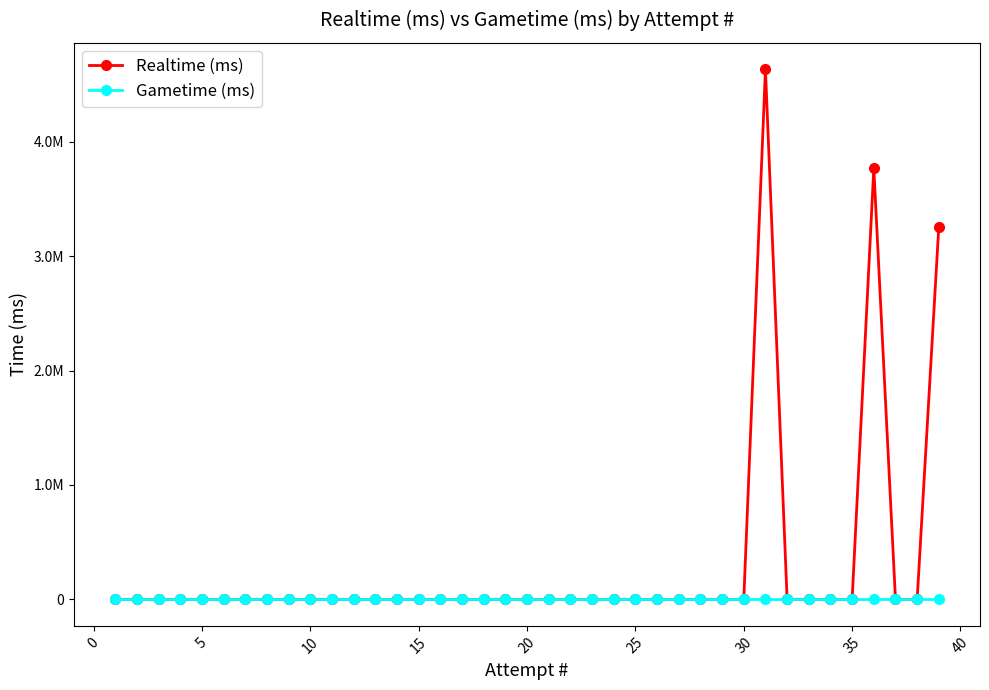

Is this an area chart (filled region under the line)?

No